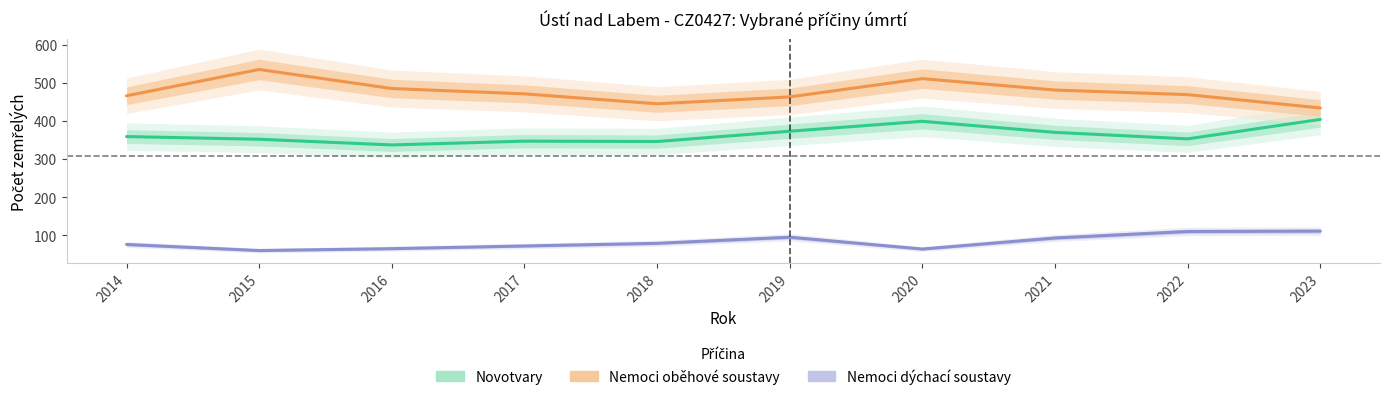

The value of Novotvary at 2018 is 240. True or false?

False